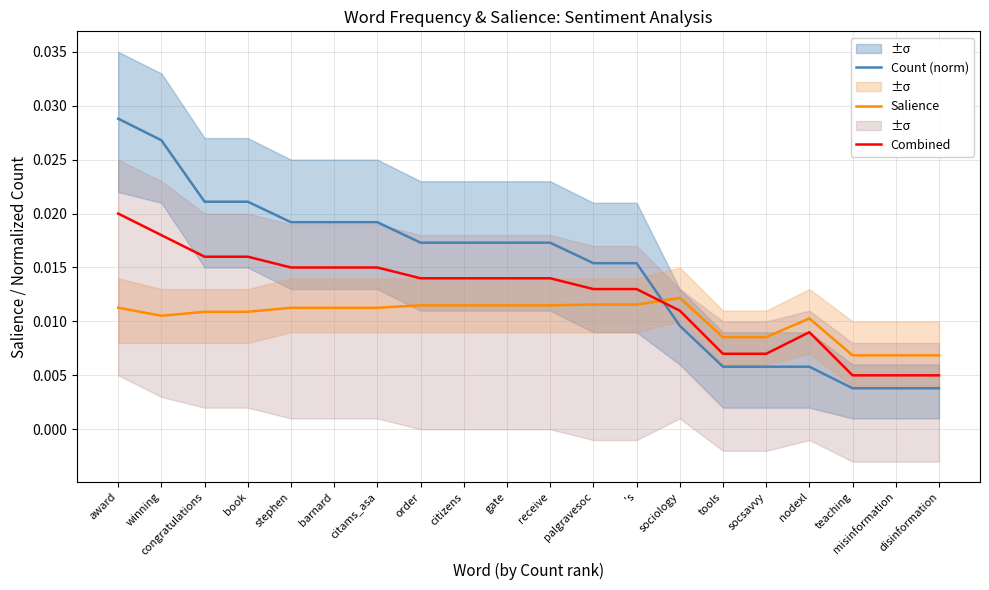

At which category is the sum across all series the highest?

award